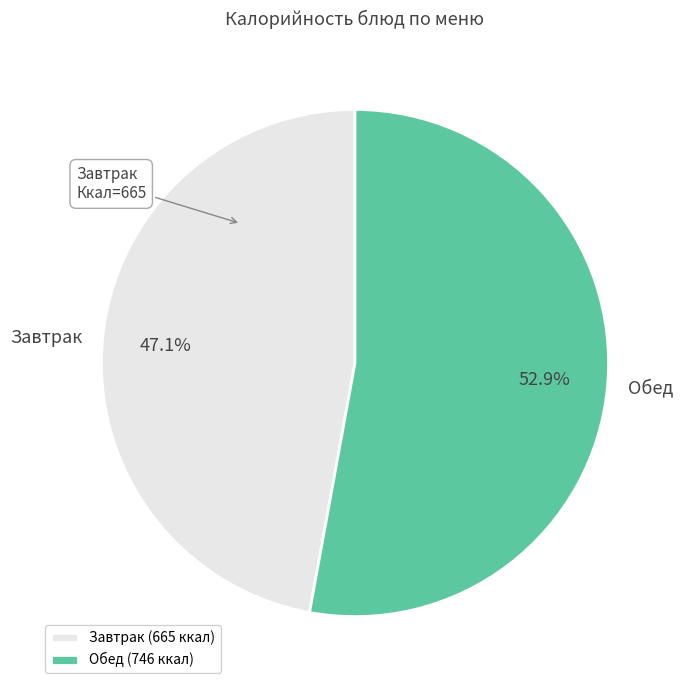

Is there any slice that represents more than half of the pie?

Yes